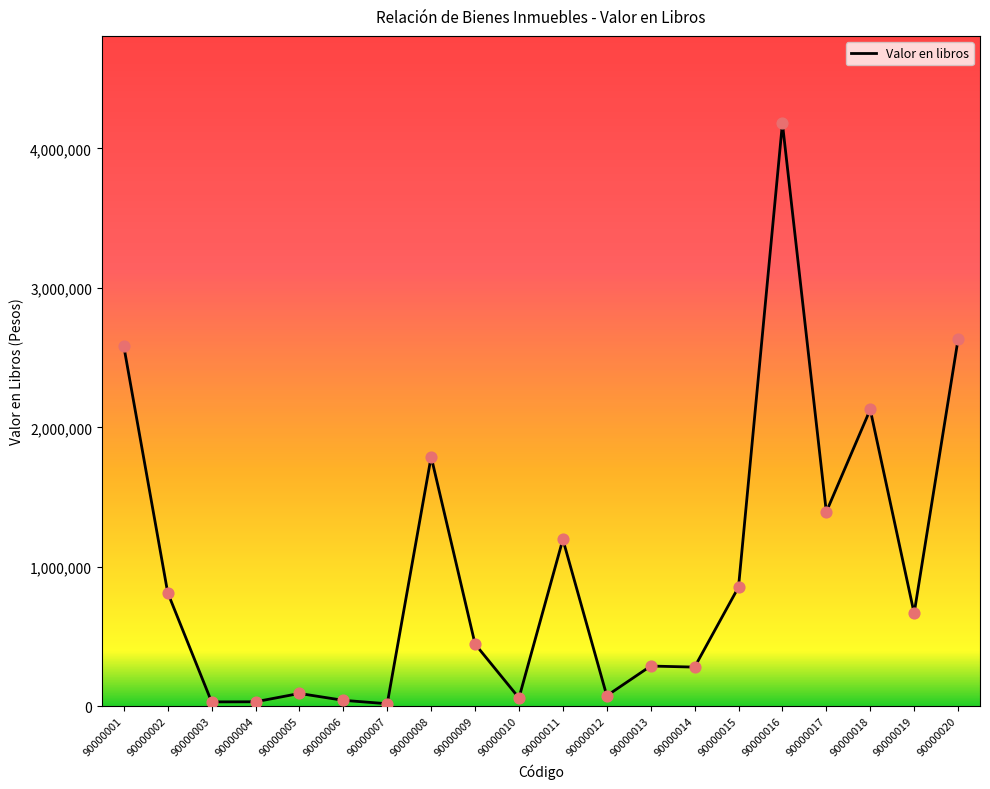

What is the change in value from 90000002 to 90000009?

-368594.2